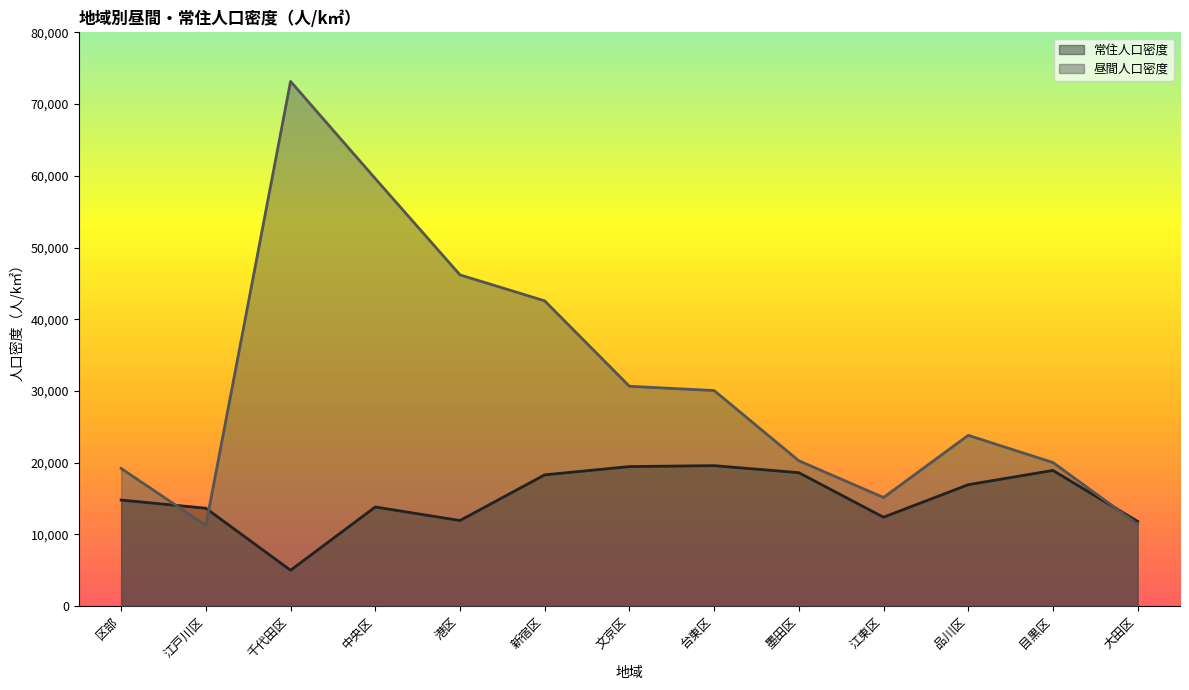

What is the sum of all 昼間人口密度 values?

403409.4